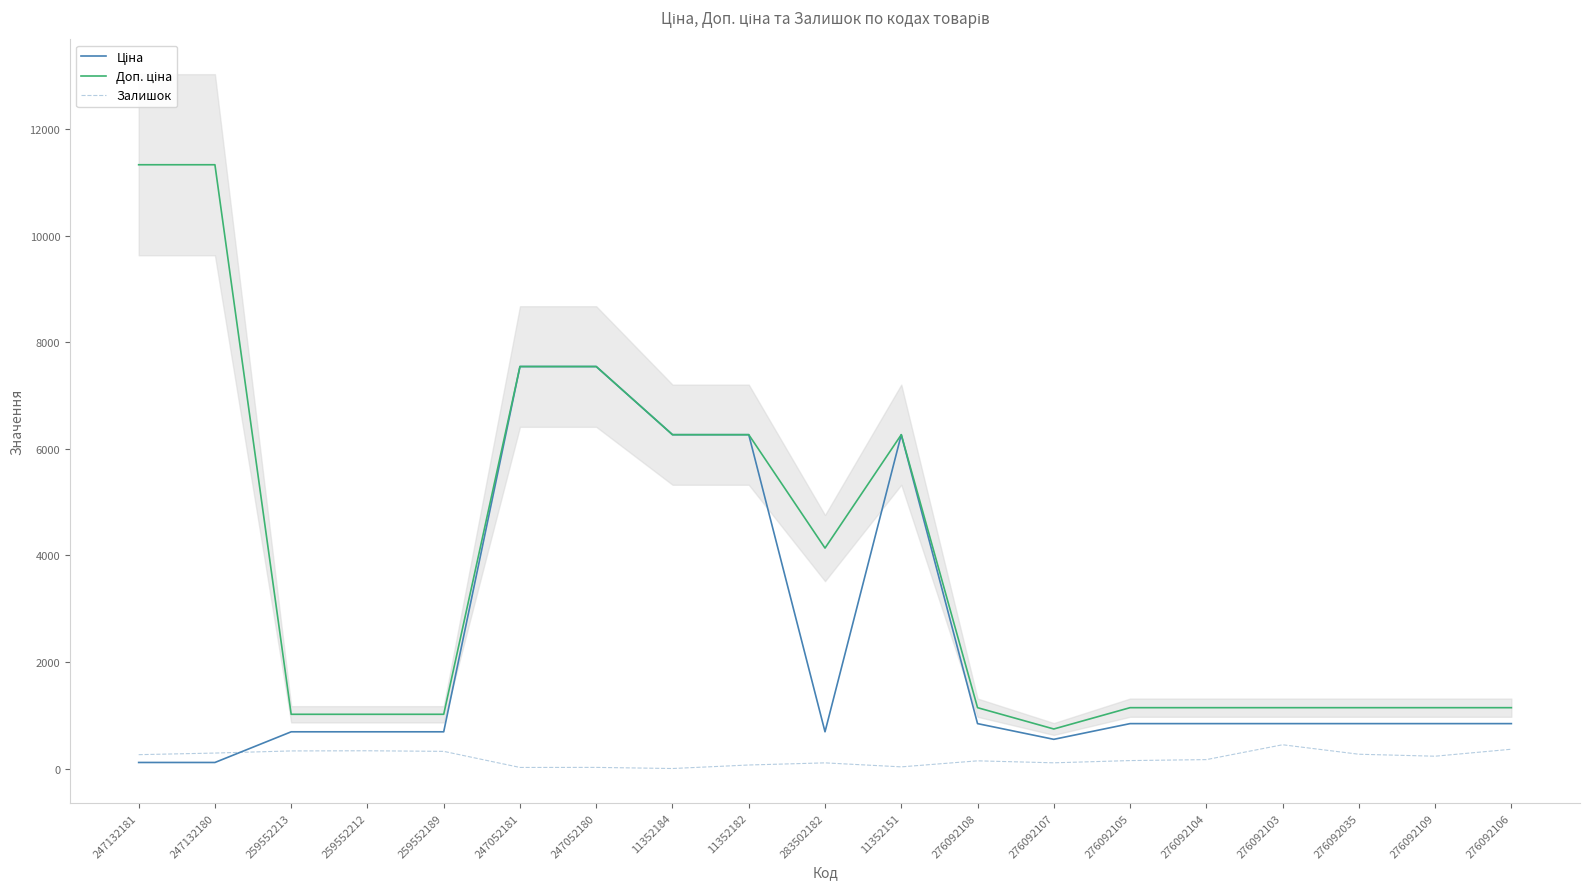

Is it true that Ціна equals 193.8 at 247132180?

False